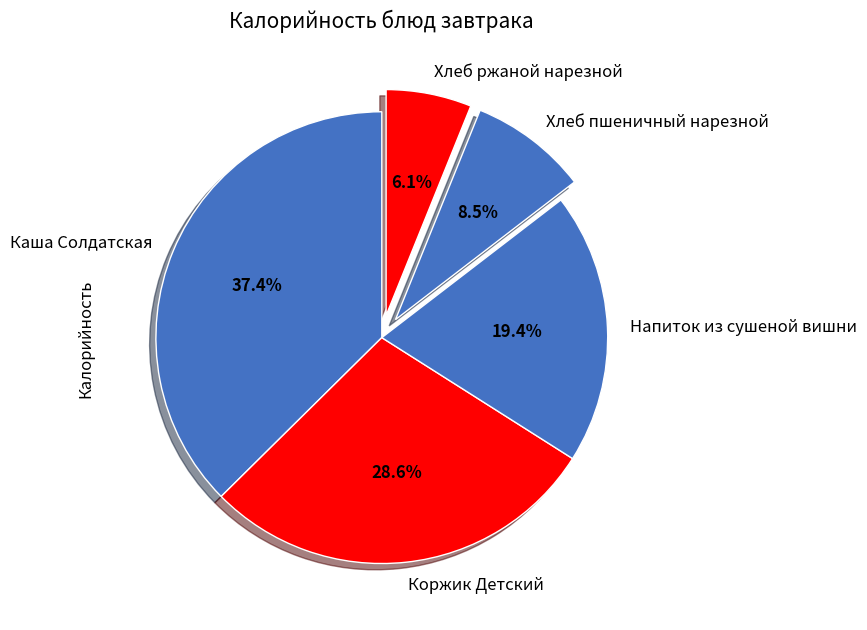

Is there a majority slice in this chart?

No